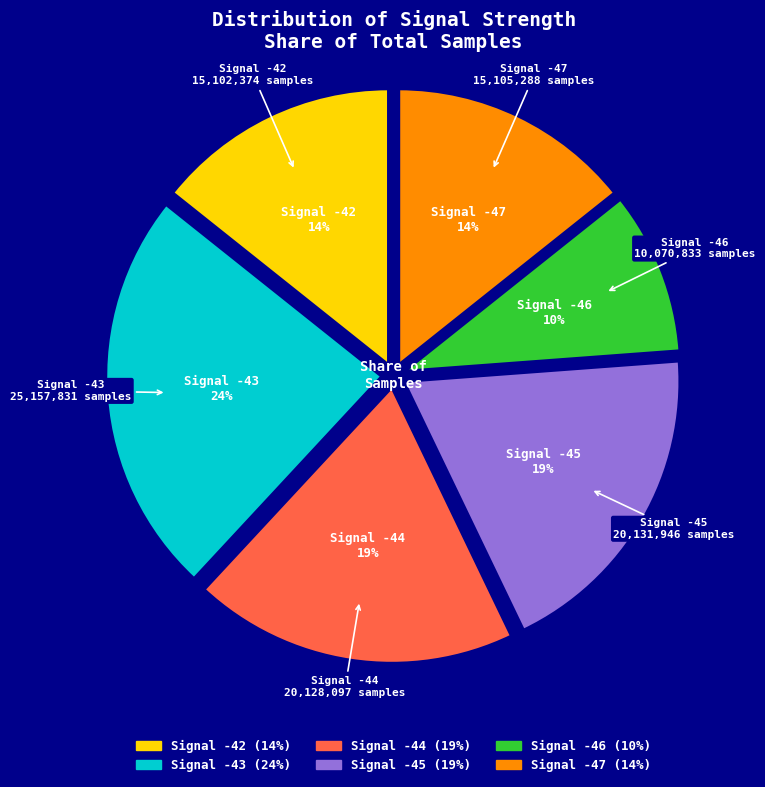

To the nearest percent, what is the difference between the largest and smallest slice percentages?

14%